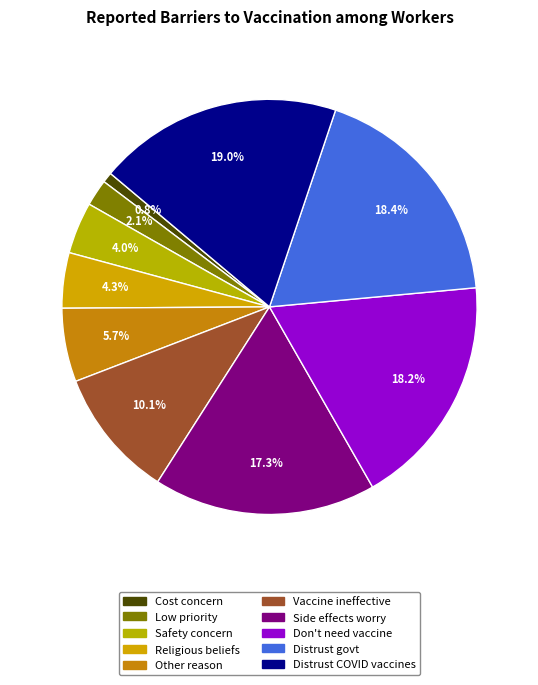

How many slices are in this pie chart?

10